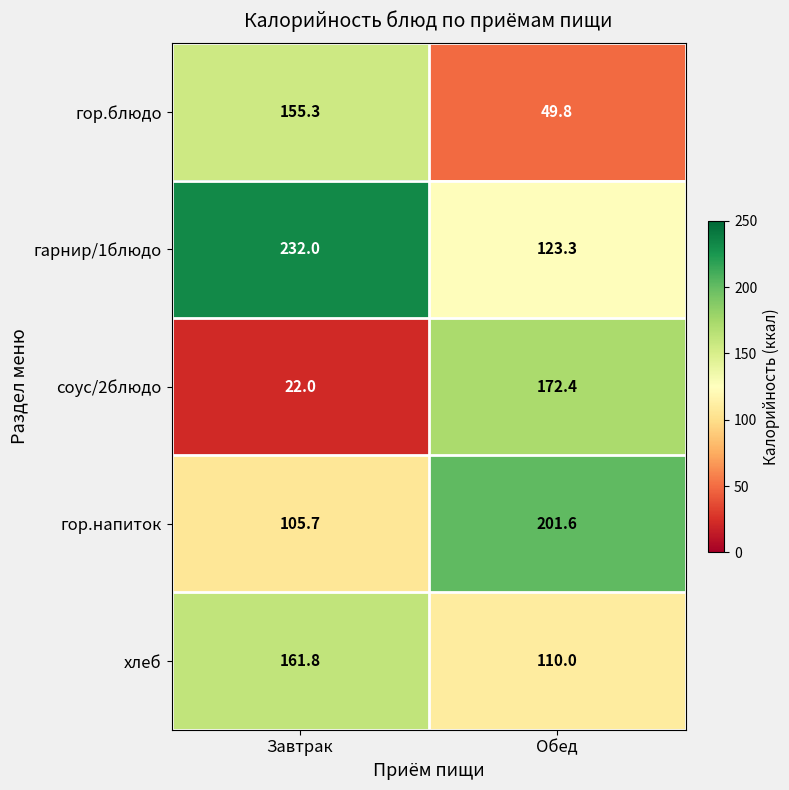

Which category has the lowest value across all series?

Завтрак